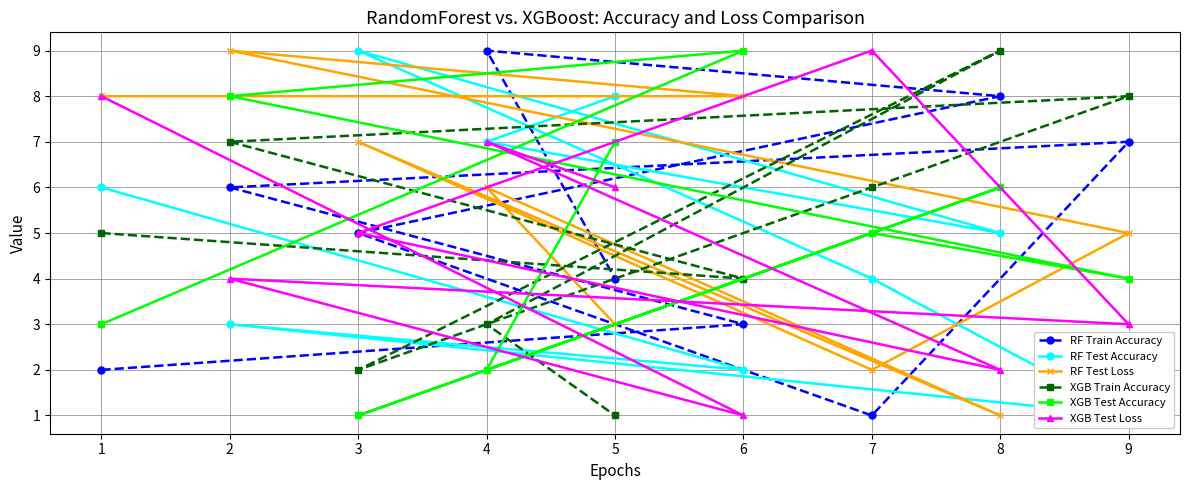

What is the difference between the maximum and second lowest values in the XGB Test Accuracy series?

7